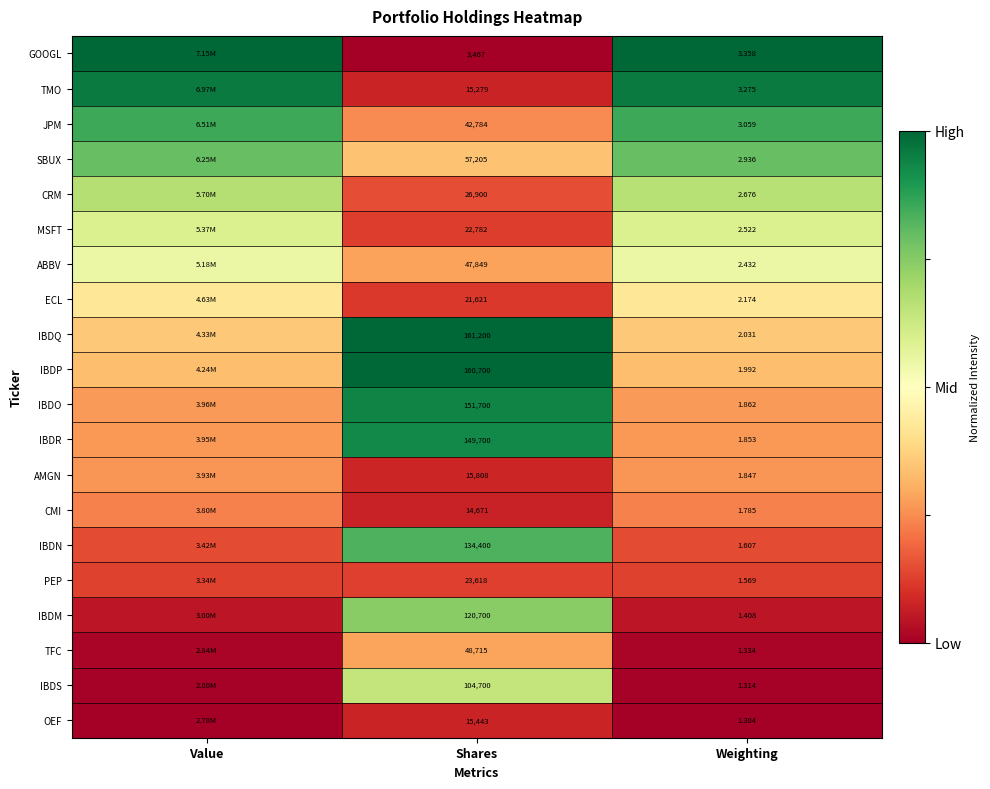

At how many categories does at least one series exceed 0?

3